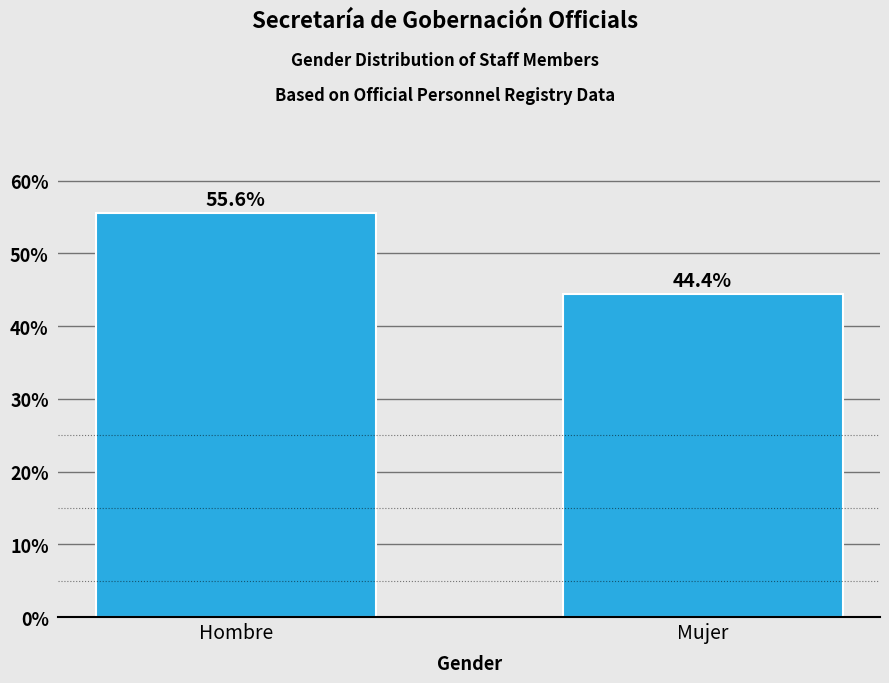

Reading left to right, list all the values displayed in this chart.

55.6	44.4